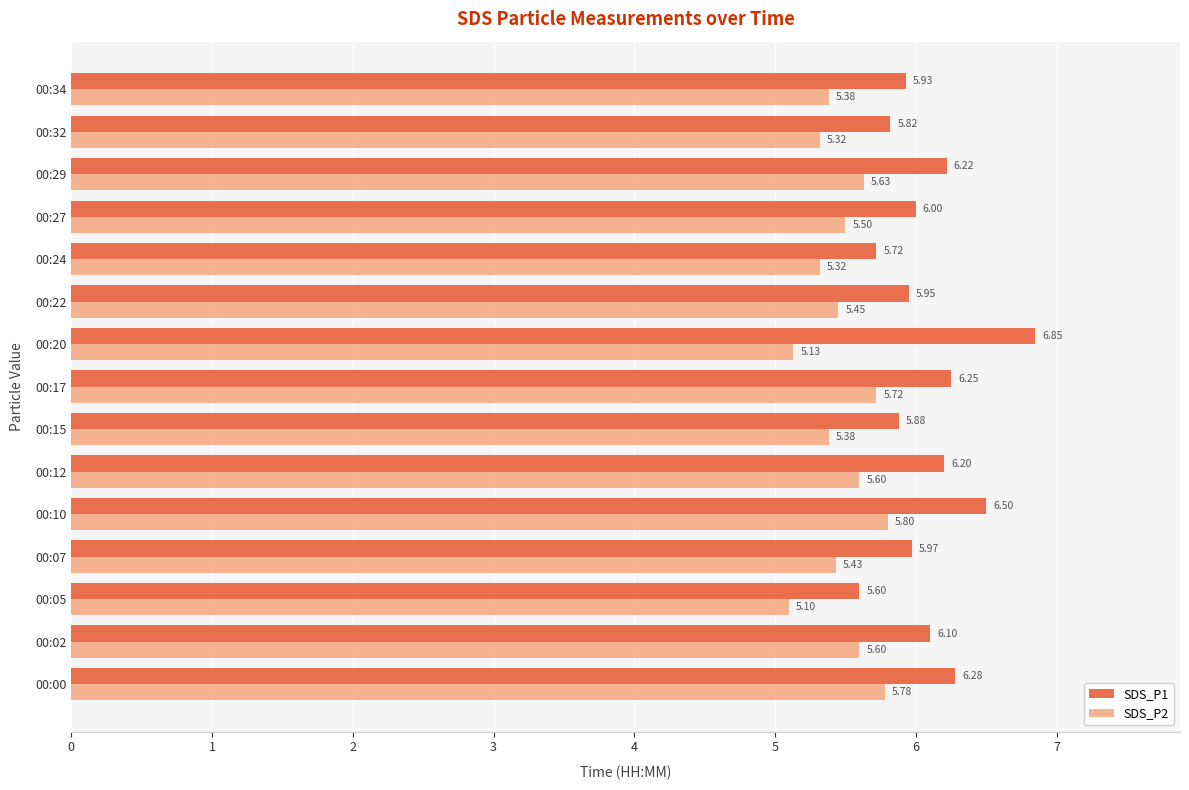

What is the spread (max minus min) of values at 00:00?

0.5